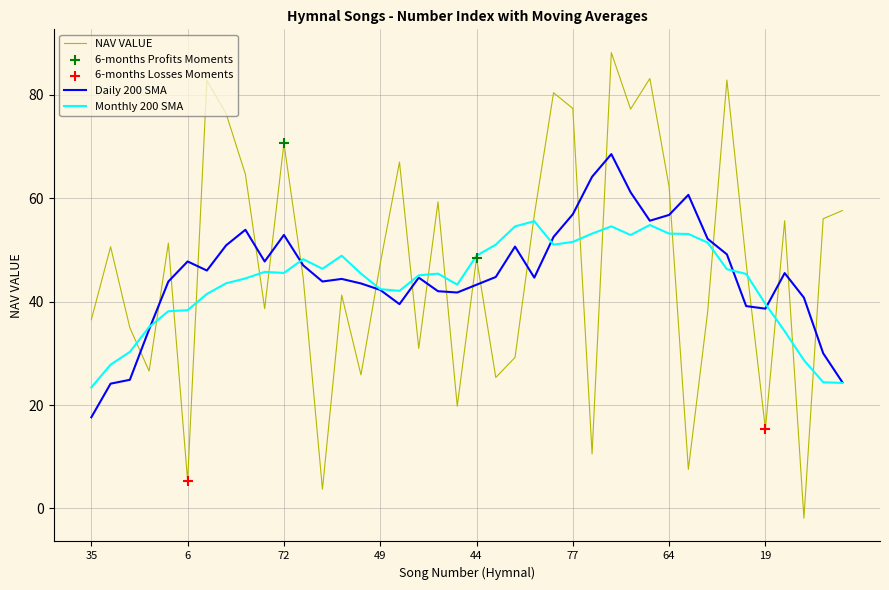

After their last crossing, which series has the higher values: Daily 200 SMA or NAV VALUE?

NAV VALUE